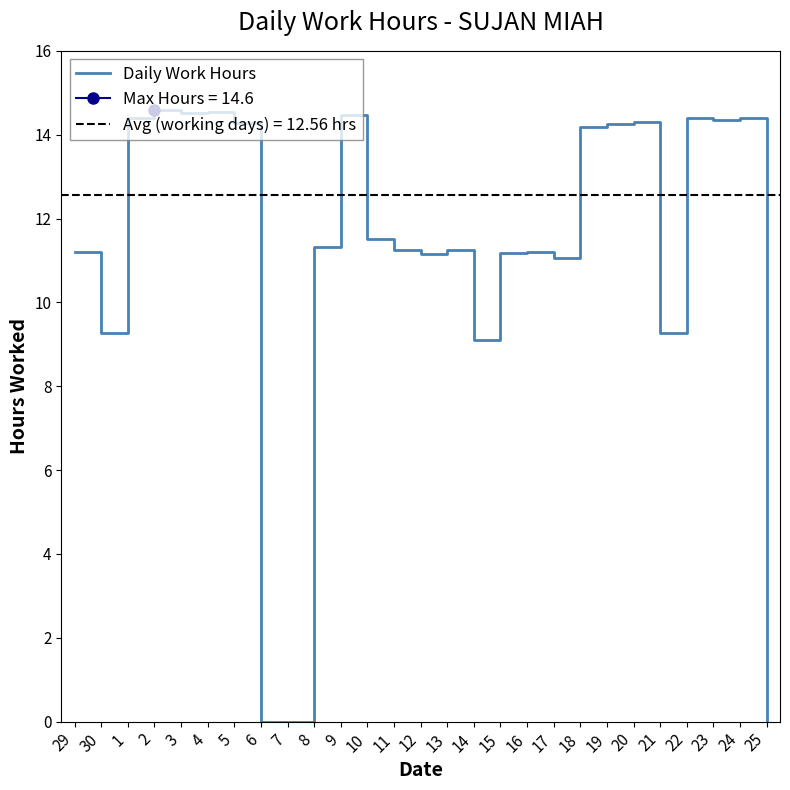

Rank the categories by value from highest to lowest.

2, 4, 3, 9, 24, 1, 22, 23, 20, 5, 19, 18, 10, 8, 11, 13, 29, 16, 15, 12, 17, 21, 30, 14, 6, 7, 25